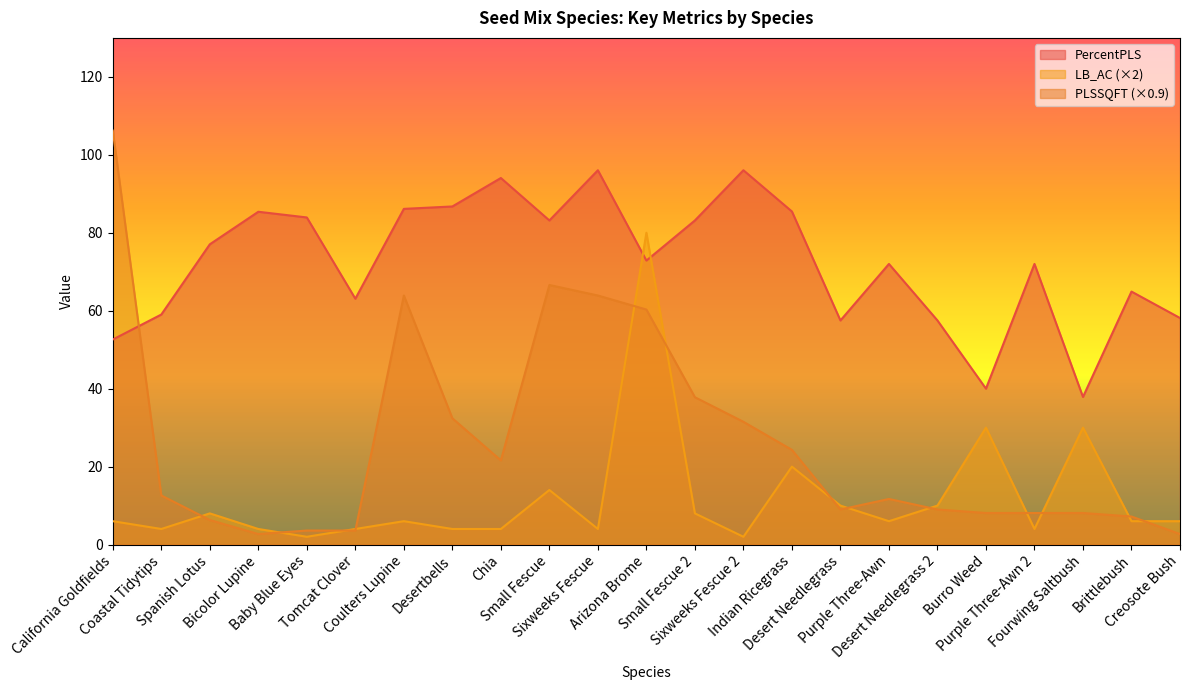

What is the difference between the PLSSQFT values at Desert Needlegrass 2 and Arizona Brome?

51.3